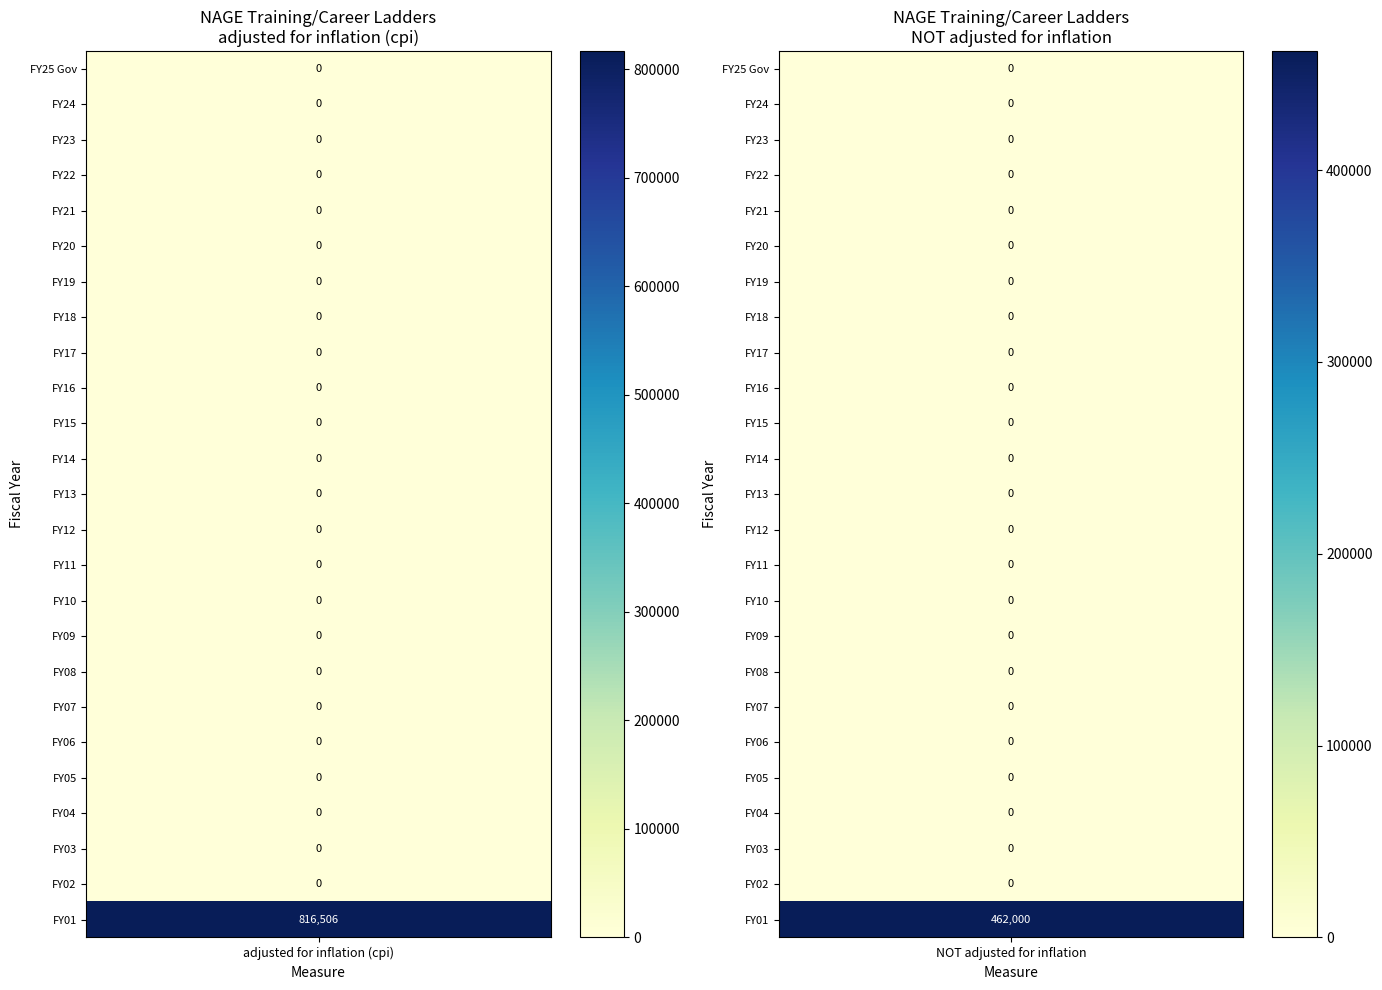

True or false: FY11 has a value of 0 at 0.

True